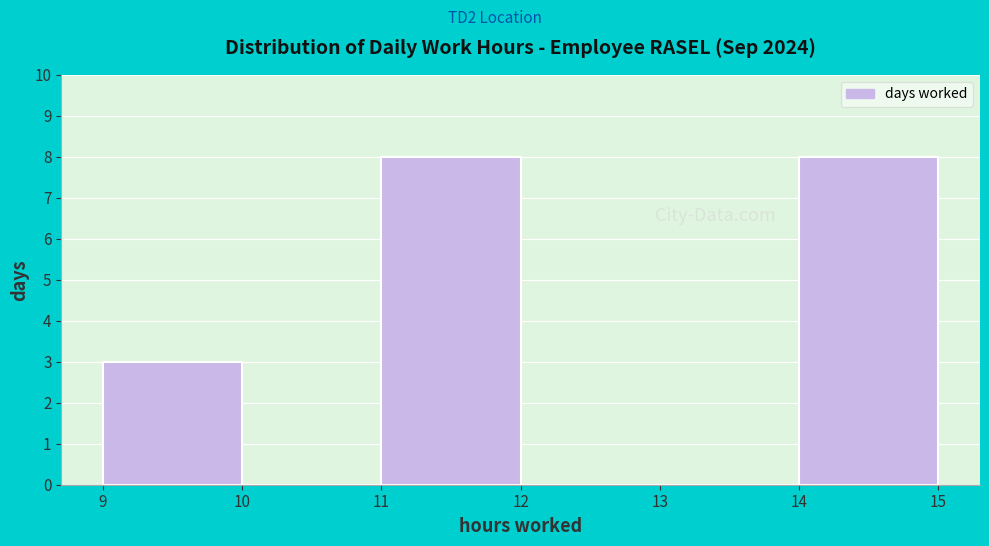

How tall is the bar that spans 9 to 10 on the x-axis? The values are not printed on the chart, so give them approximately, as read against the axis.

3